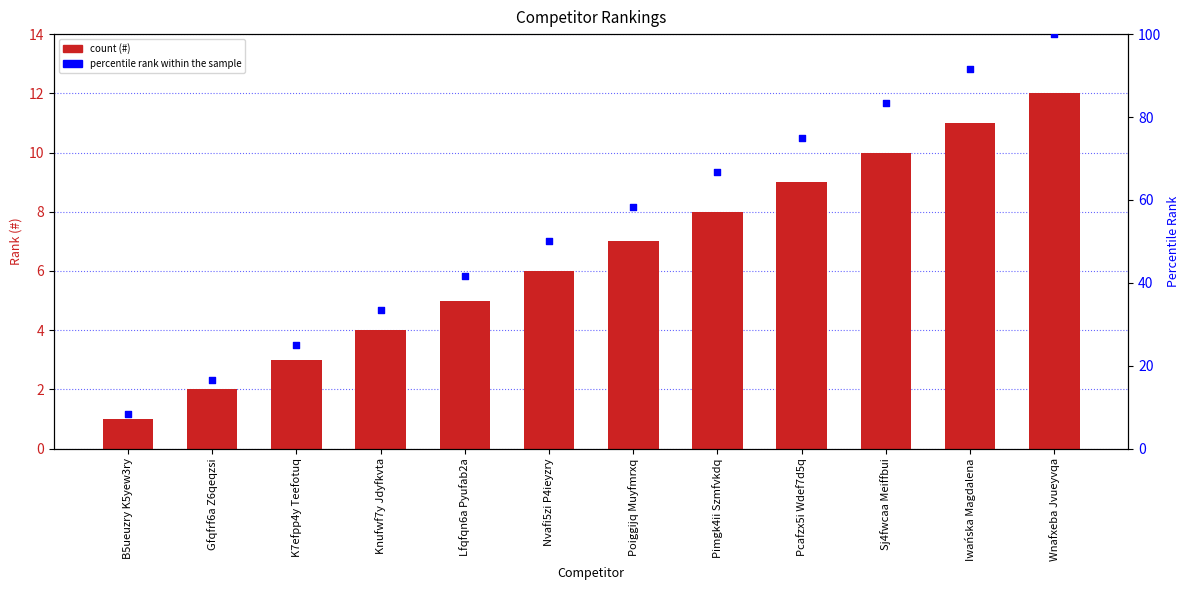

Which series contains the lowest Y value?

#